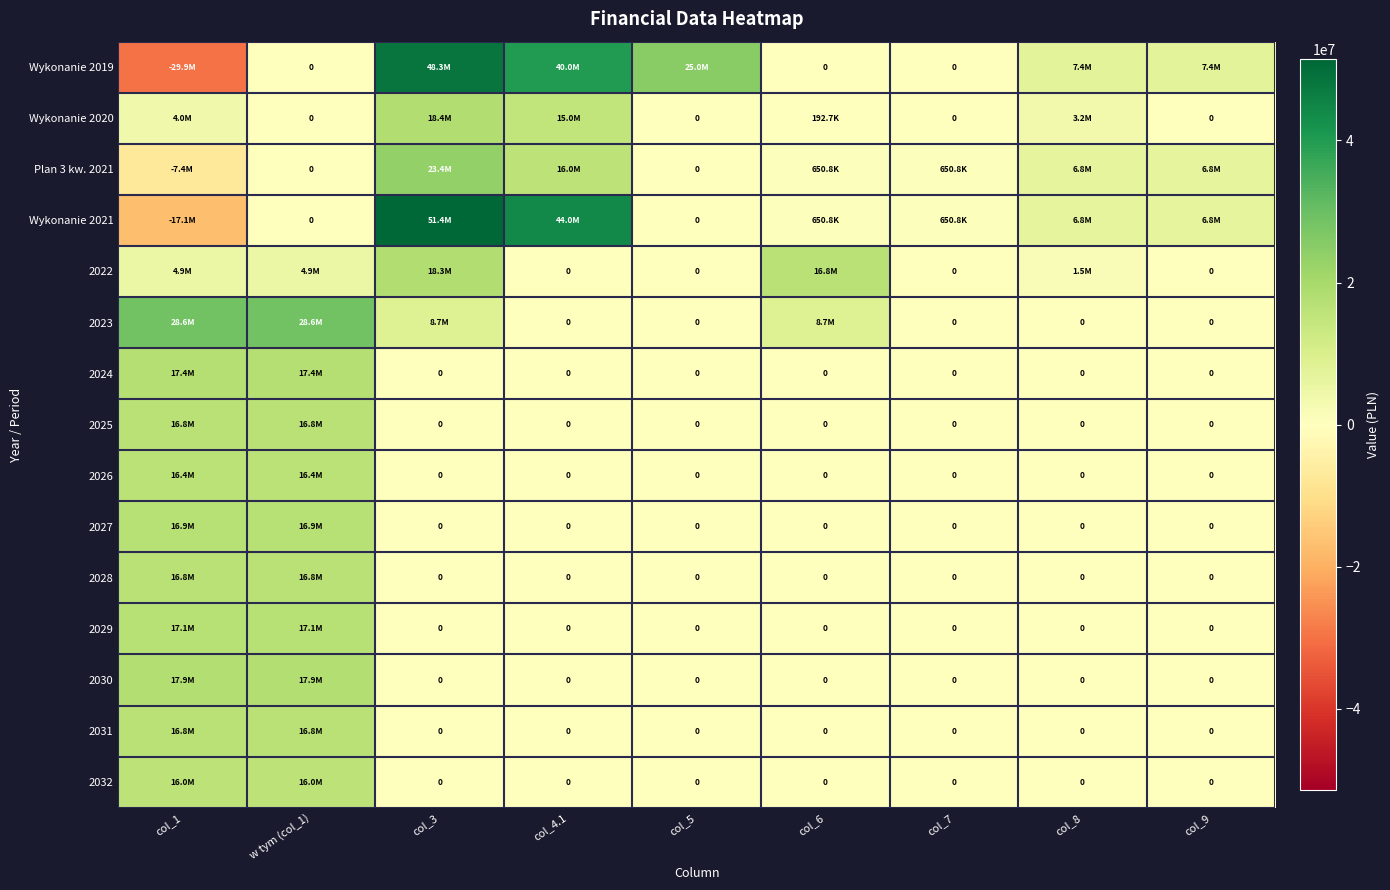

What is the average value of the 2026 series?

3641777.8